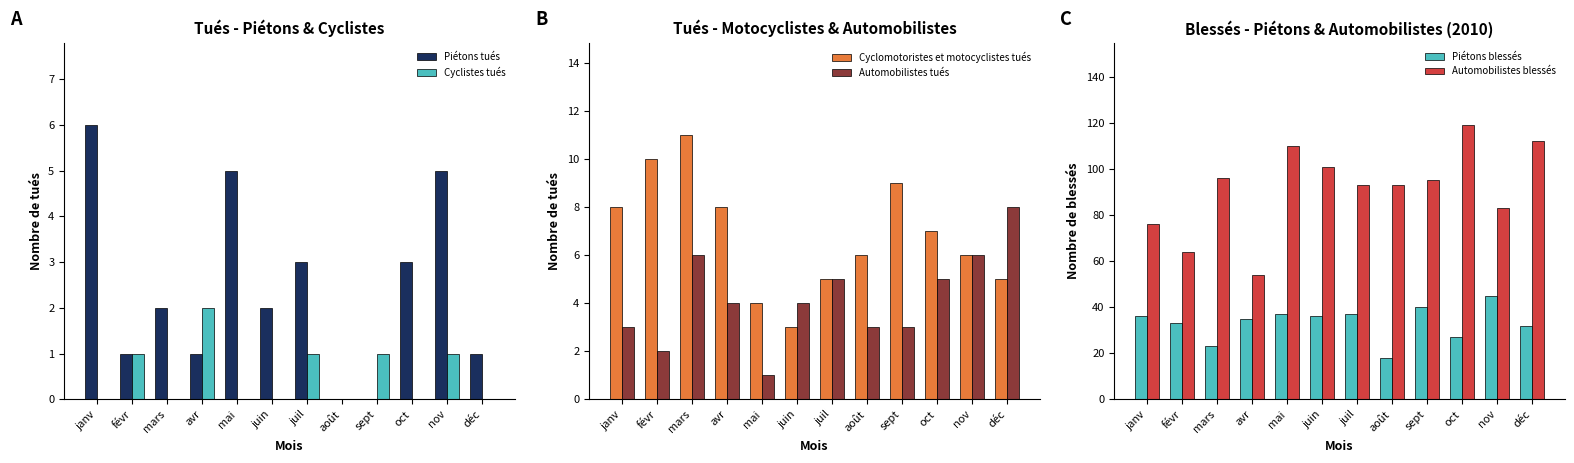

Which series has the widest spread of values?

Automobilistes blessés